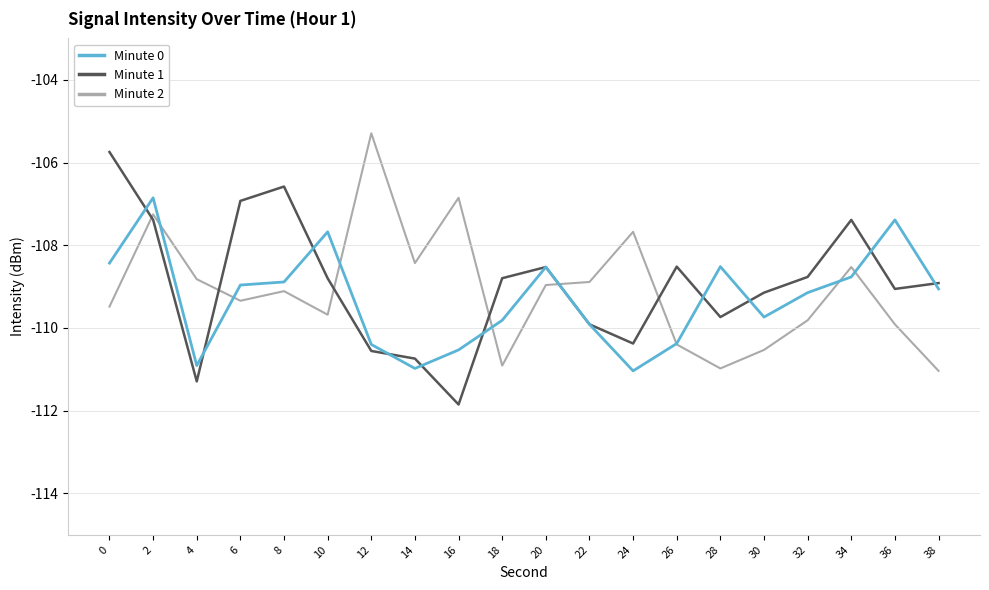

Reading left to right, extract all data points from this chart.

Minute 0: 0=-108.4	2=-106.9	4=-110.9	6=-109.0	8=-108.9	10=-107.7	12=-110.4	14=-111.0	16=-110.5	18=-109.8	20=-108.5	22=-109.9	24=-111.0	26=-110.4	28=-108.5	30=-109.7	32=-109.1	34=-108.8	36=-107.4	38=-109.1
Minute 1: 0=-105.7	2=-107.4	4=-111.3	6=-106.9	8=-106.6	10=-108.8	12=-110.6	14=-110.7	16=-111.9	18=-108.8	20=-108.5	22=-109.9	24=-110.4	26=-108.5	28=-109.7	30=-109.1	32=-108.8	34=-107.4	36=-109.1	38=-108.9
Minute 2: 0=-109.5	2=-107.3	4=-108.8	6=-109.3	8=-109.1	10=-109.7	12=-105.3	14=-108.4	16=-106.9	18=-110.9	20=-109.0	22=-108.9	24=-107.7	26=-110.4	28=-111.0	30=-110.5	32=-109.8	34=-108.5	36=-109.9	38=-111.0